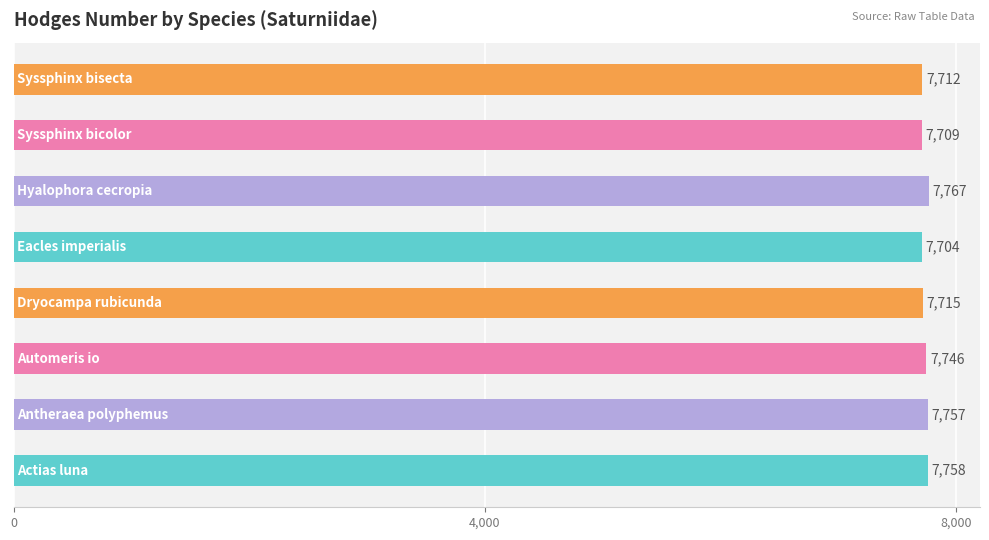

What is the difference between the maximum and minimum values?

63